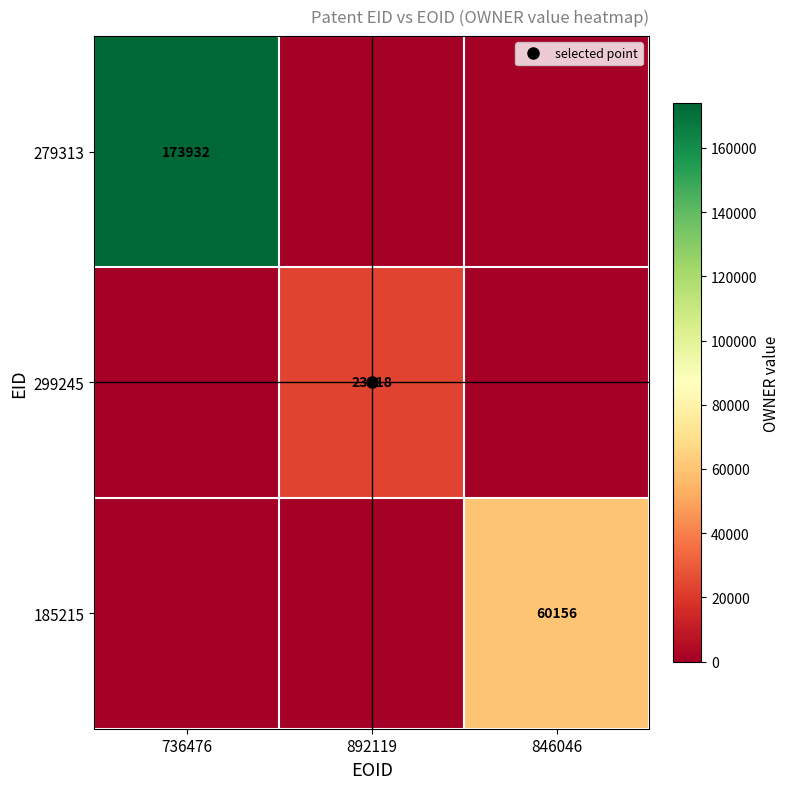

The 279313 series shows 0 at 892119. True or false?

True